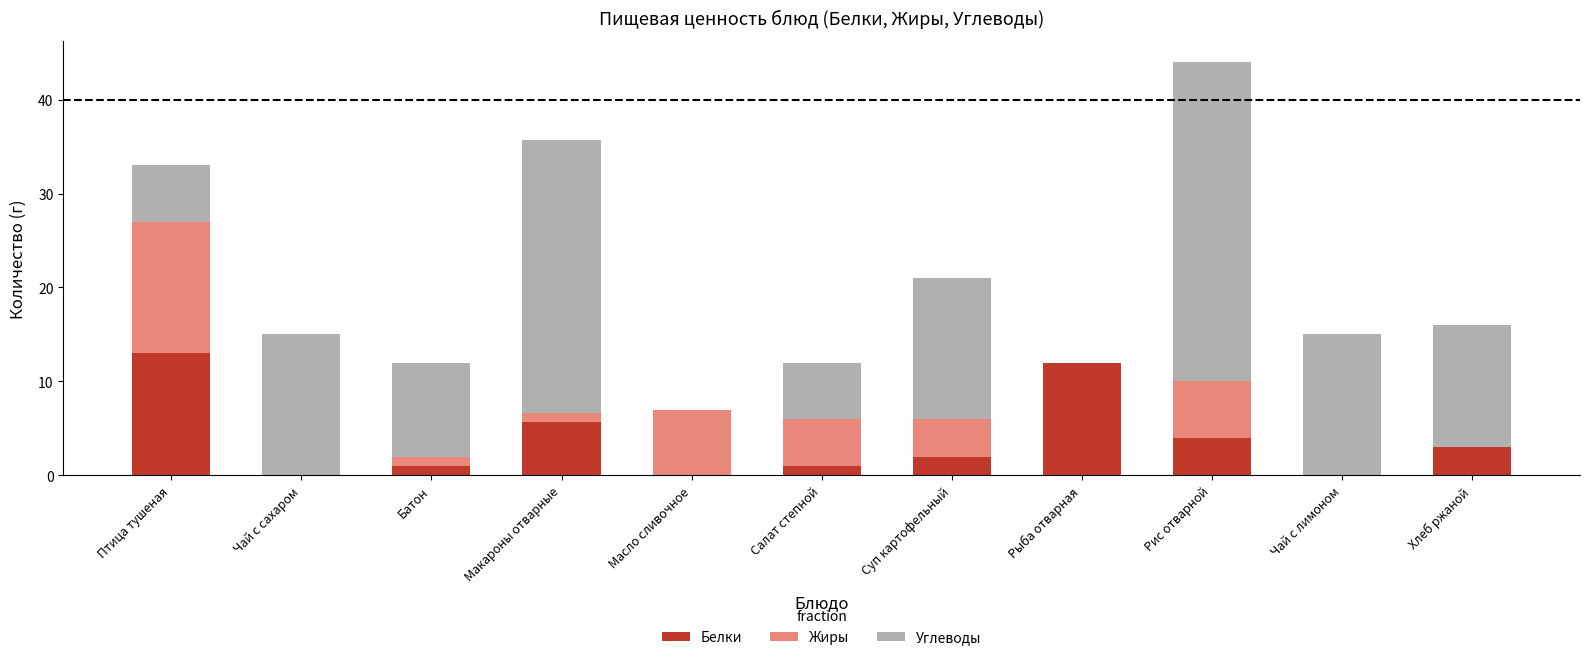

What is the approximate value of Белки at Салат степной?

1.0